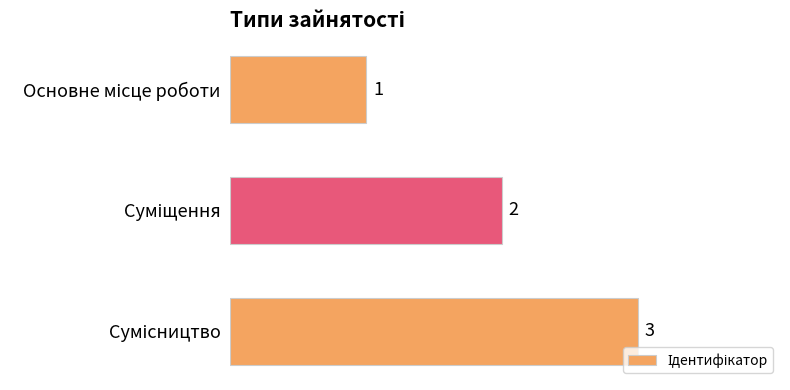

What is the maximum value shown in the chart?

3